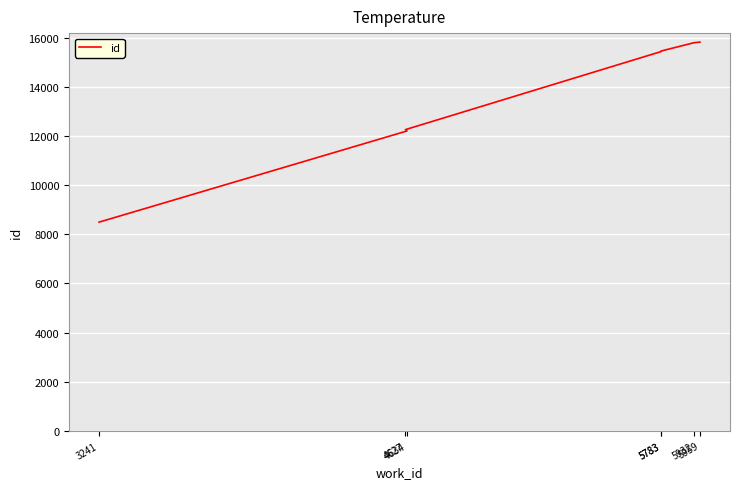

List the labels in order of value, largest first.

5959, 5932, 5783, 5783, 4627, 4634, 3241